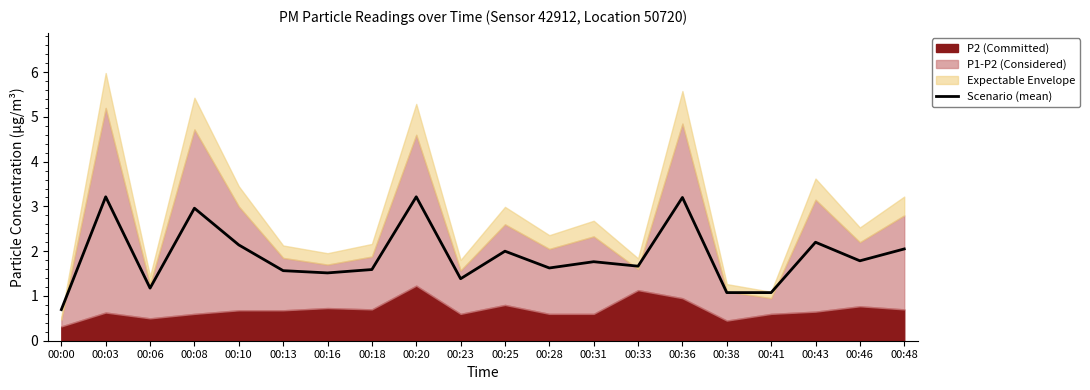

What is the sum of all values?

37.9